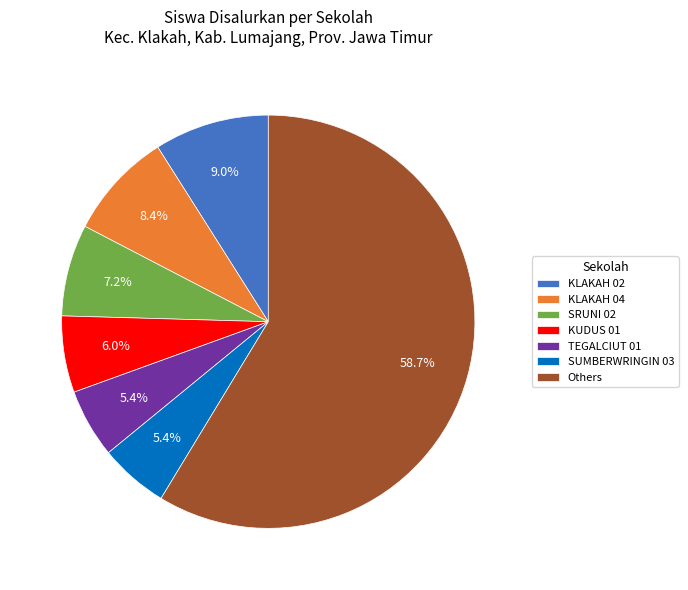

Is there any slice that represents more than half of the pie?

Yes